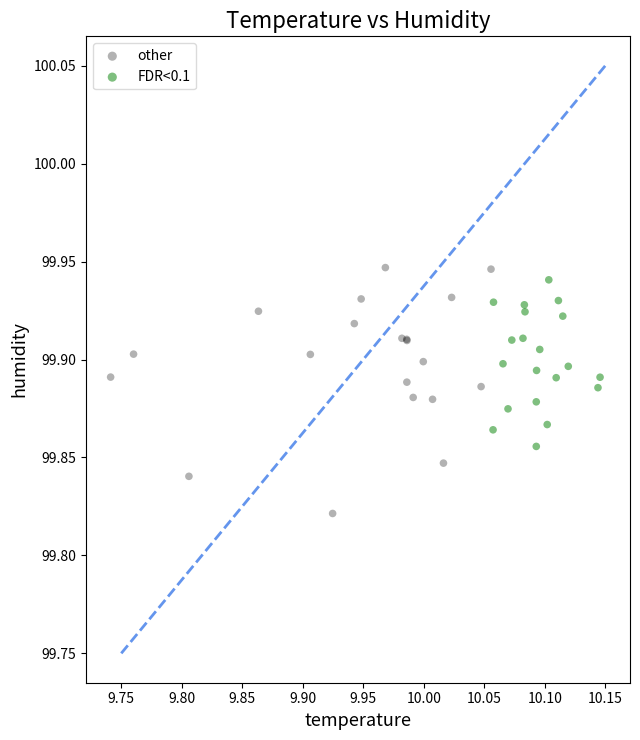

Which series contains the lowest Y value?

other